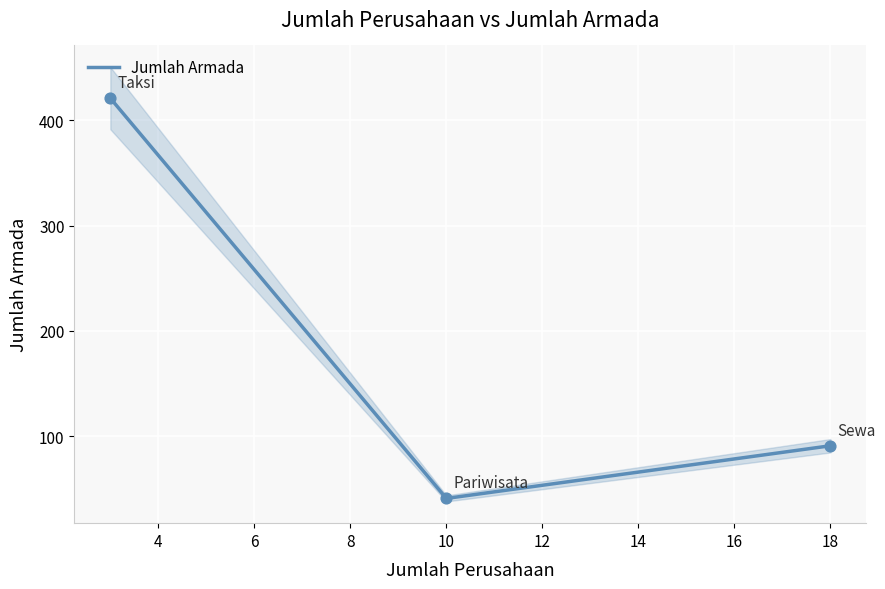

Where is Jumlah Armada nearest to the value 231?

18